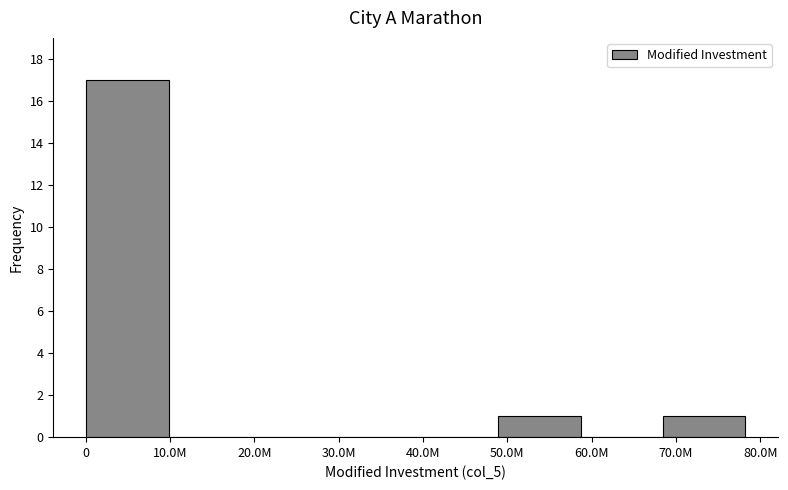

Reading left to right, list all the values displayed in this chart.

0=17	10.0M=0	20.0M=0	30.0M=0	40.0M=0	50.0M=1	60.0M=0	70.0M=1